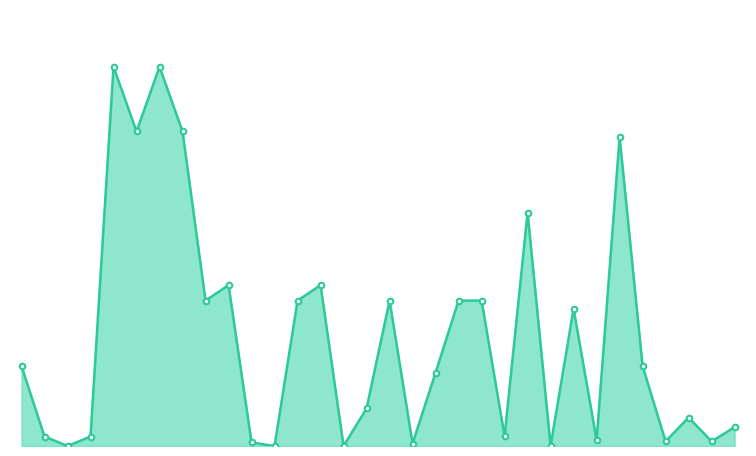

Does the chart have visible grid lines?

No